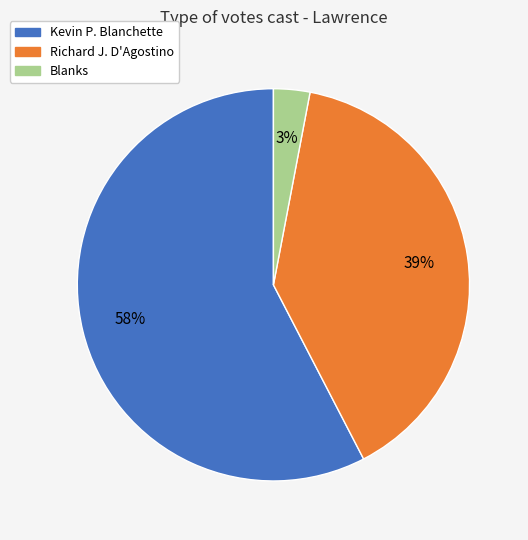

Is there any slice that represents more than half of the pie?

Yes